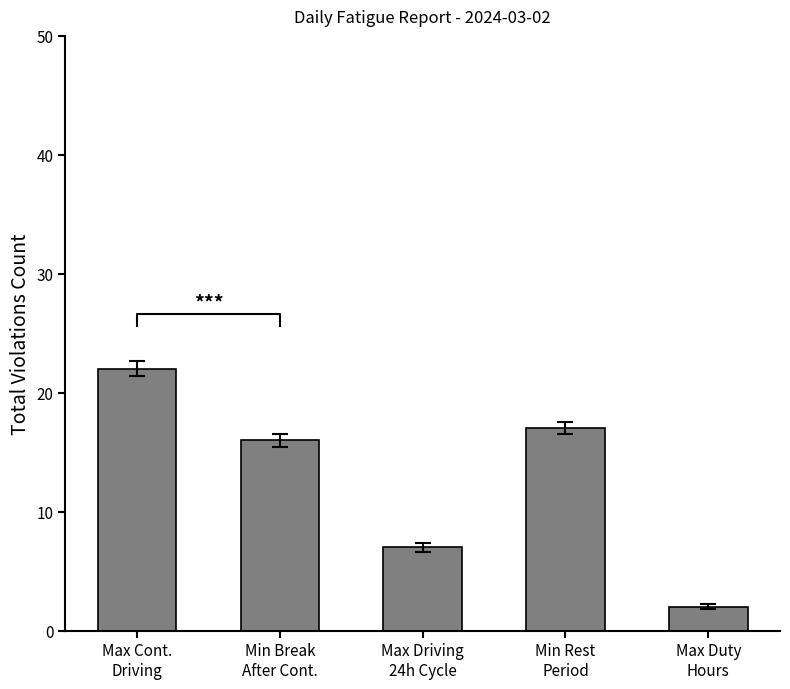

Where does the data first go above 16?

Max Cont.
Driving